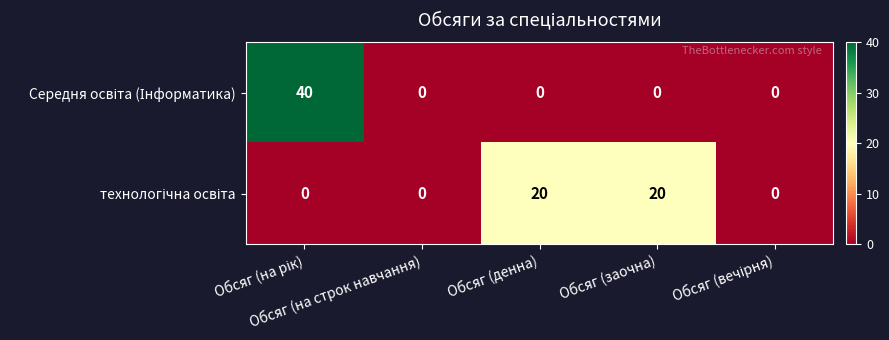

At how many categories does at least one series exceed 3?

3